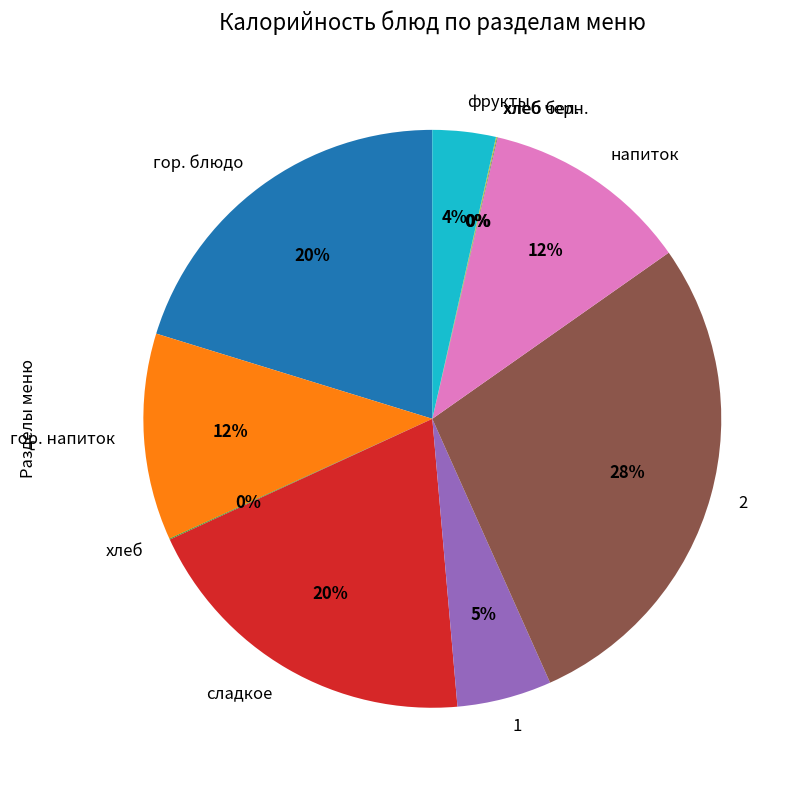

True or false: гор. напиток accounts for 1% of the total.

False